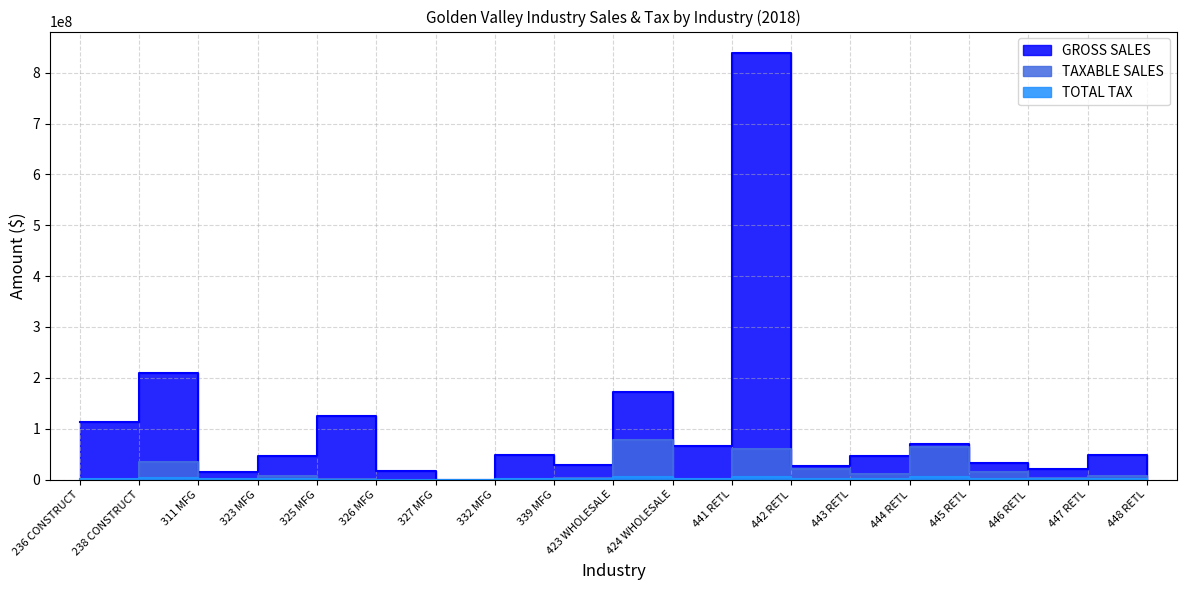

Which series has the largest total across all categories?

GROSS SALES